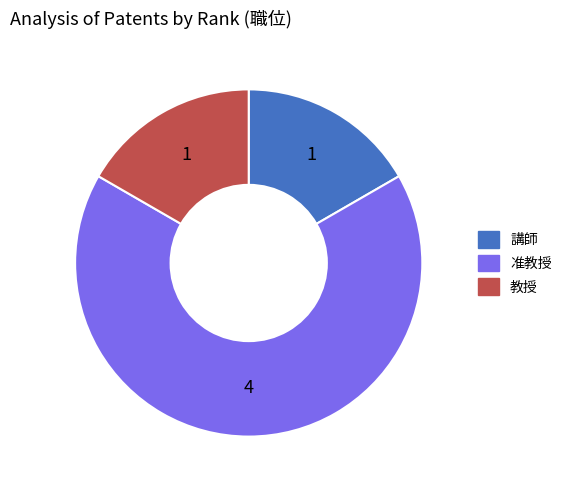

Does 准教授 account for over 50% of the chart?

Yes